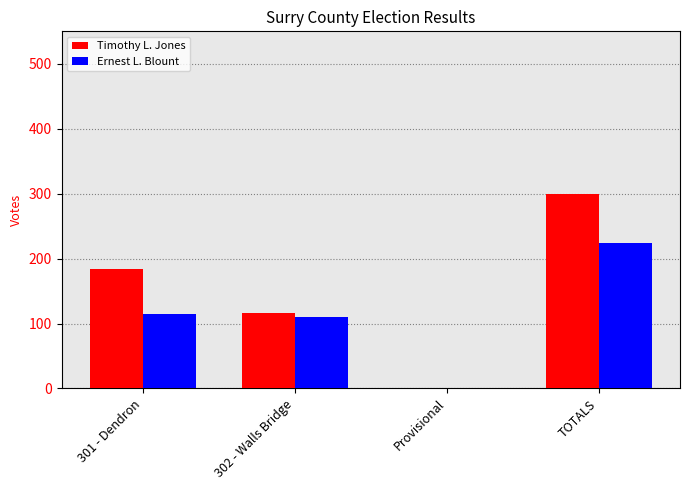

Reading right to left, list all the values displayed in this chart.

Timothy L. Jones: TOTALS=300	Provisional=0	302 - Walls Bridge=116	301 - Dendron=184
Ernest L. Blount: TOTALS=224	Provisional=0	302 - Walls Bridge=110	301 - Dendron=114